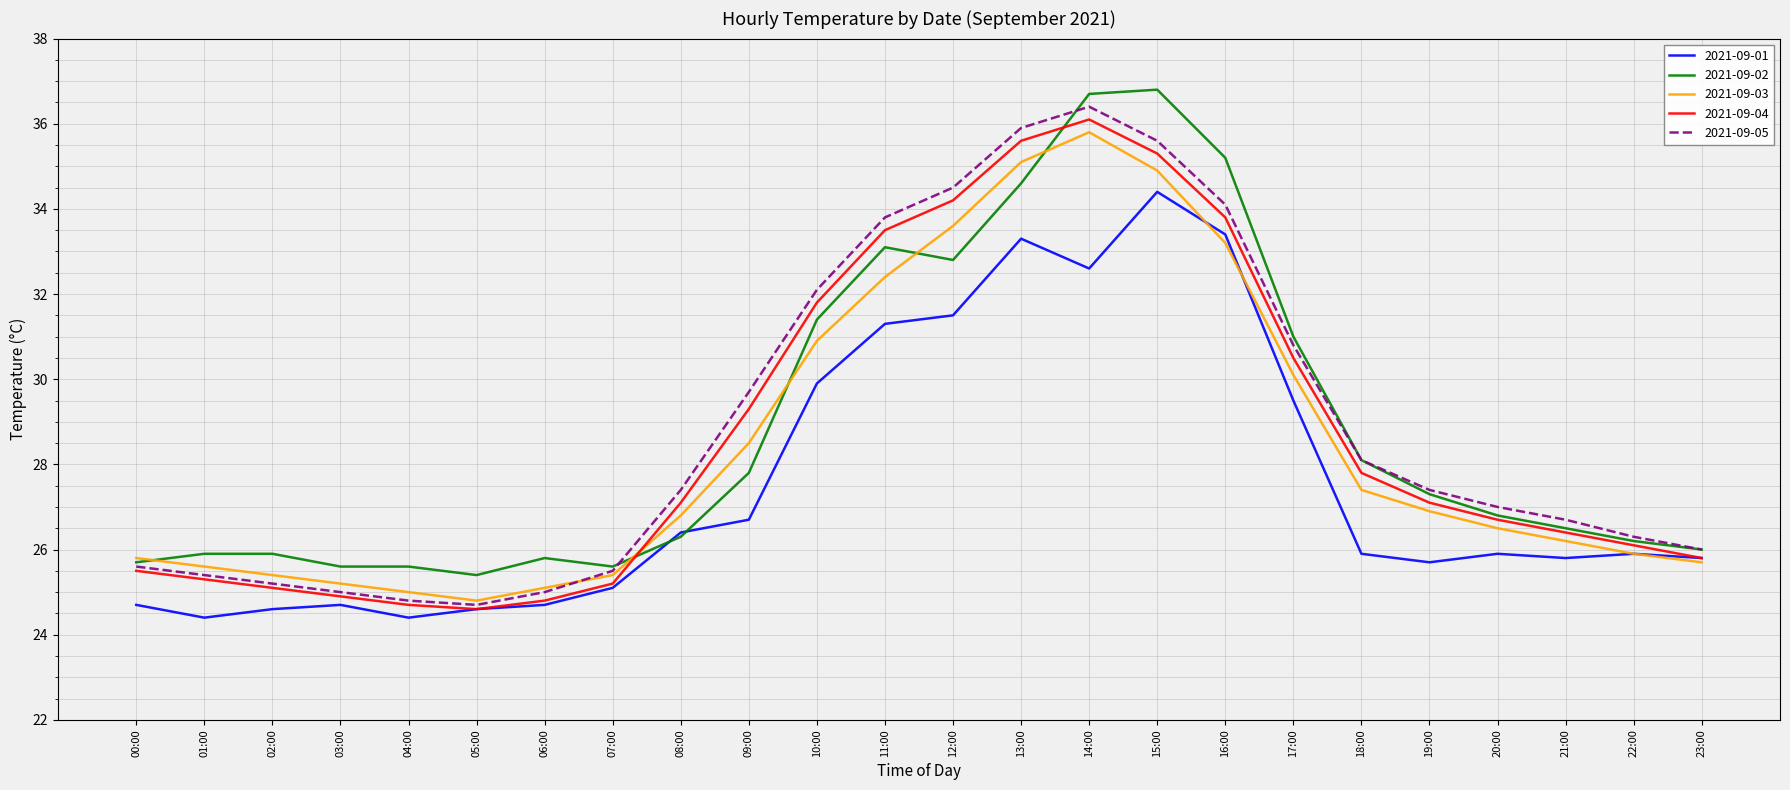

True or false: 2021-09-02 and 2021-09-05 intersect in this chart.

True